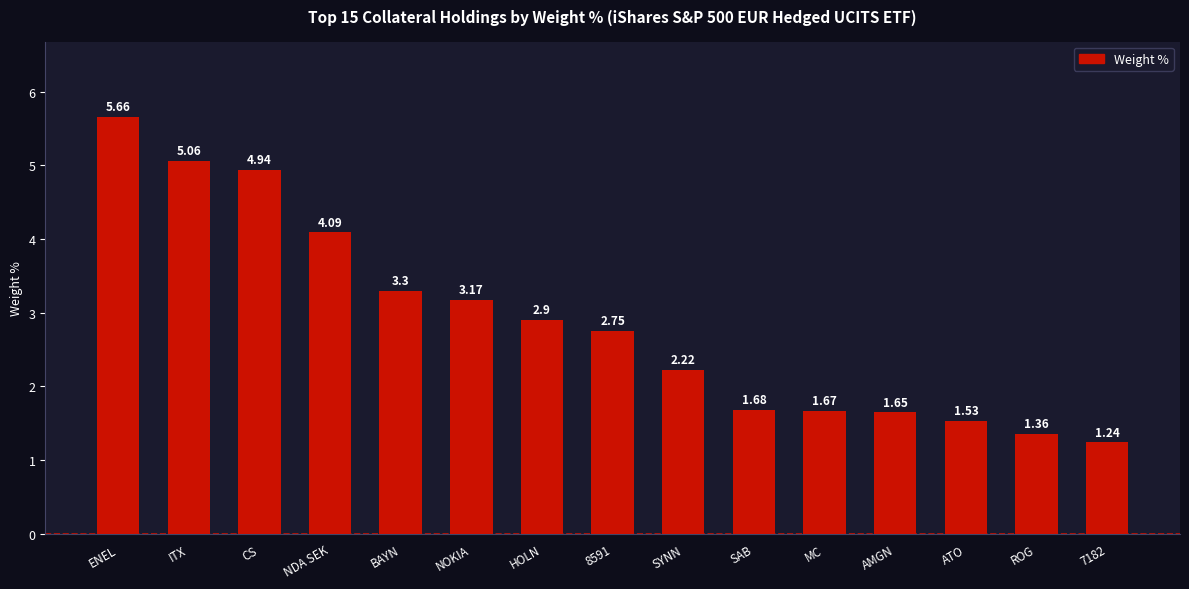

Which label corresponds to the largest value in the chart?

ENEL